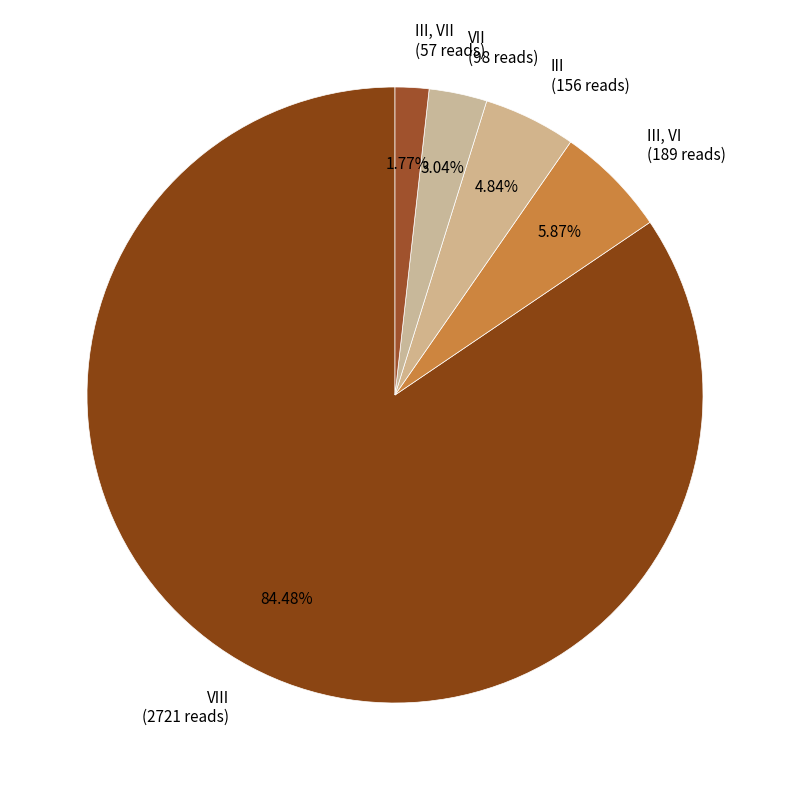

What percentage is NOT represented by III, VI?

94.1%